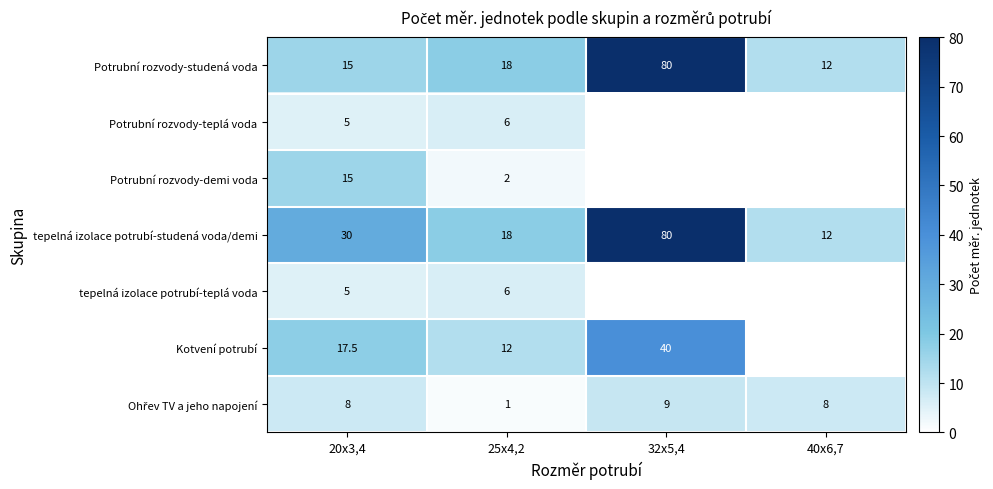

The Kotvení potrubí series shows 3.5 at 25x4,2. True or false?

False